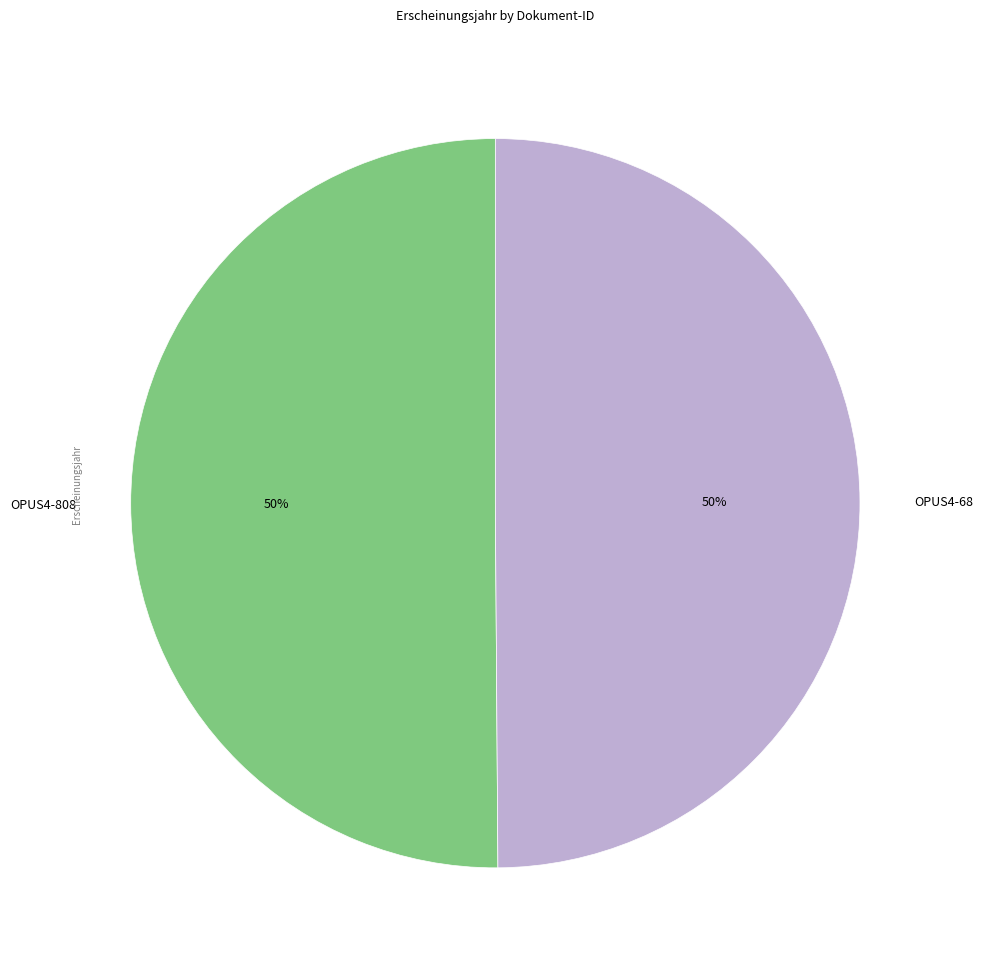

To the nearest percent, what portion does OPUS4-808 represent?

50%